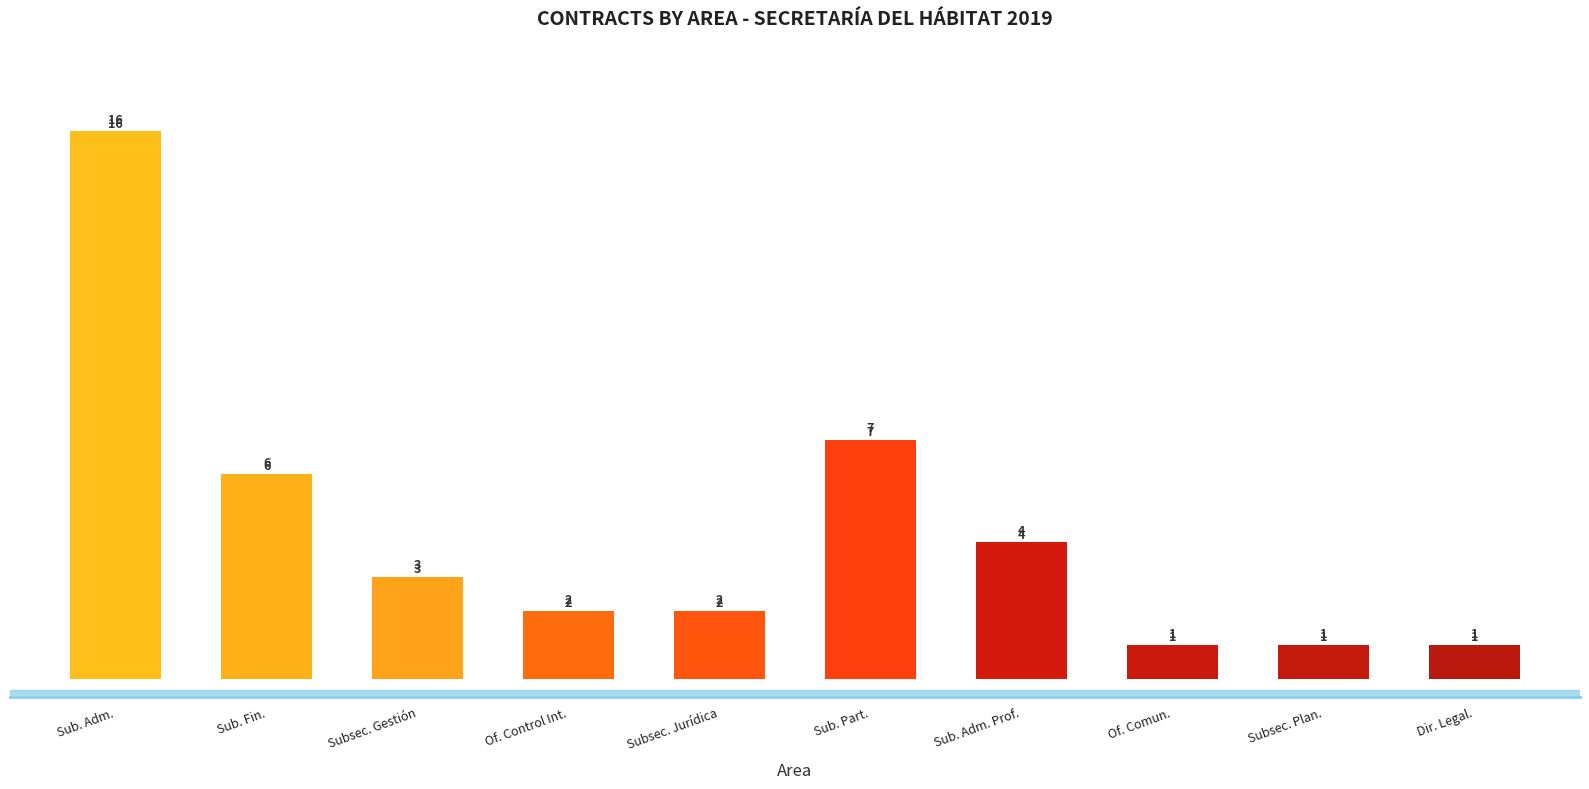

Between Sub. Part. and Subsec. Plan., which is larger?

Sub. Part.